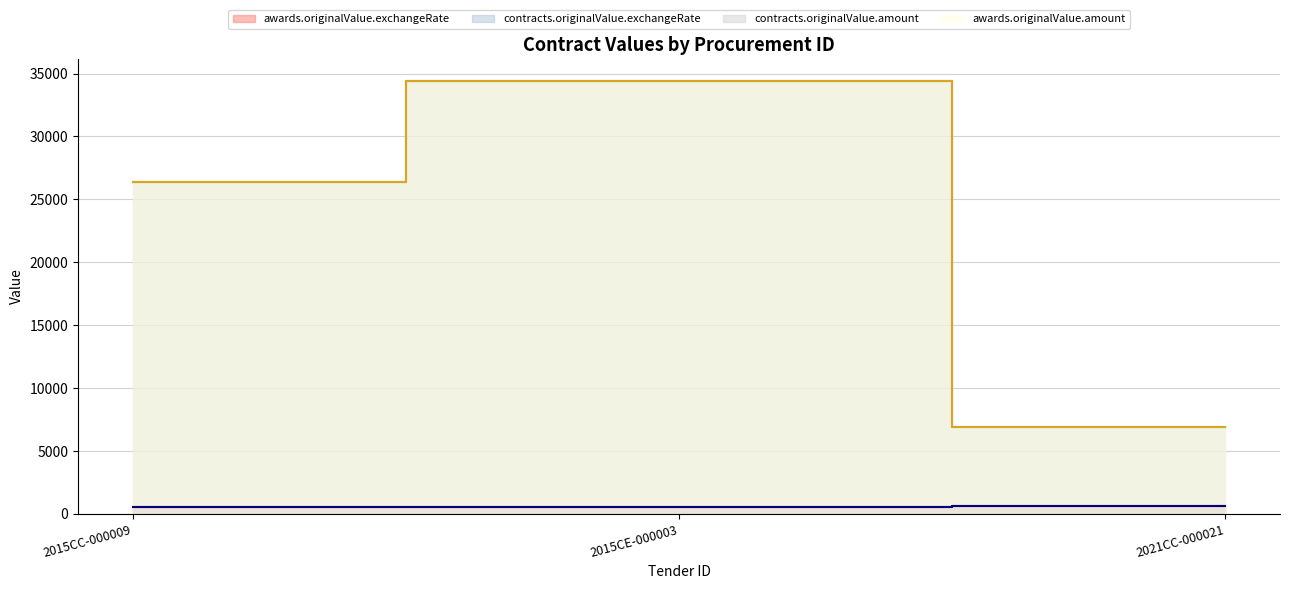

At how many categories does at least one series exceed 17587?

2